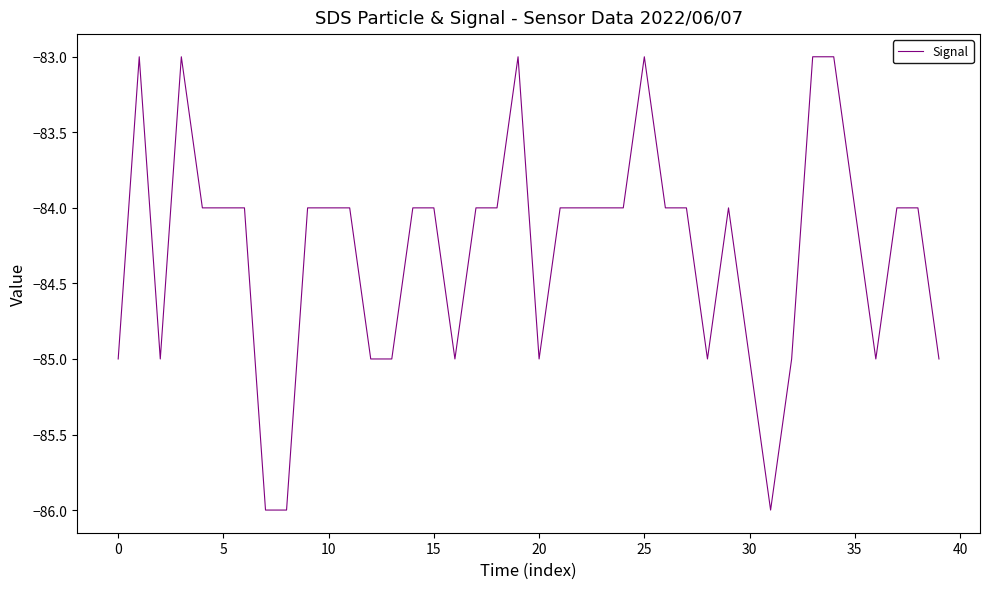

What is the maximum value shown in the chart?

-83